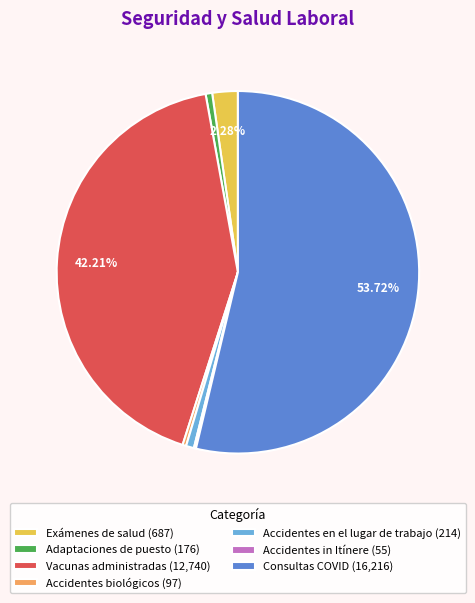

What is the ratio of the value at Consultas COVID (16,216) to the value at Vacunas administradas (12,740)?

1.3